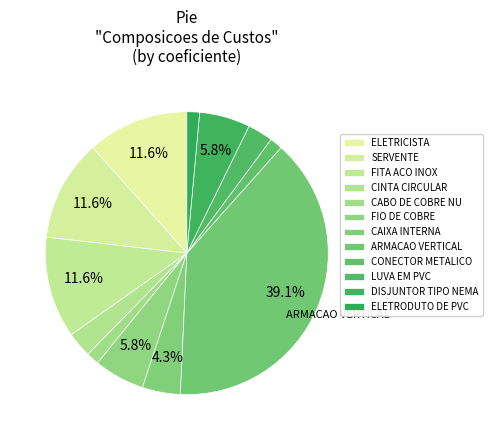

How many slices are in this pie chart?

12